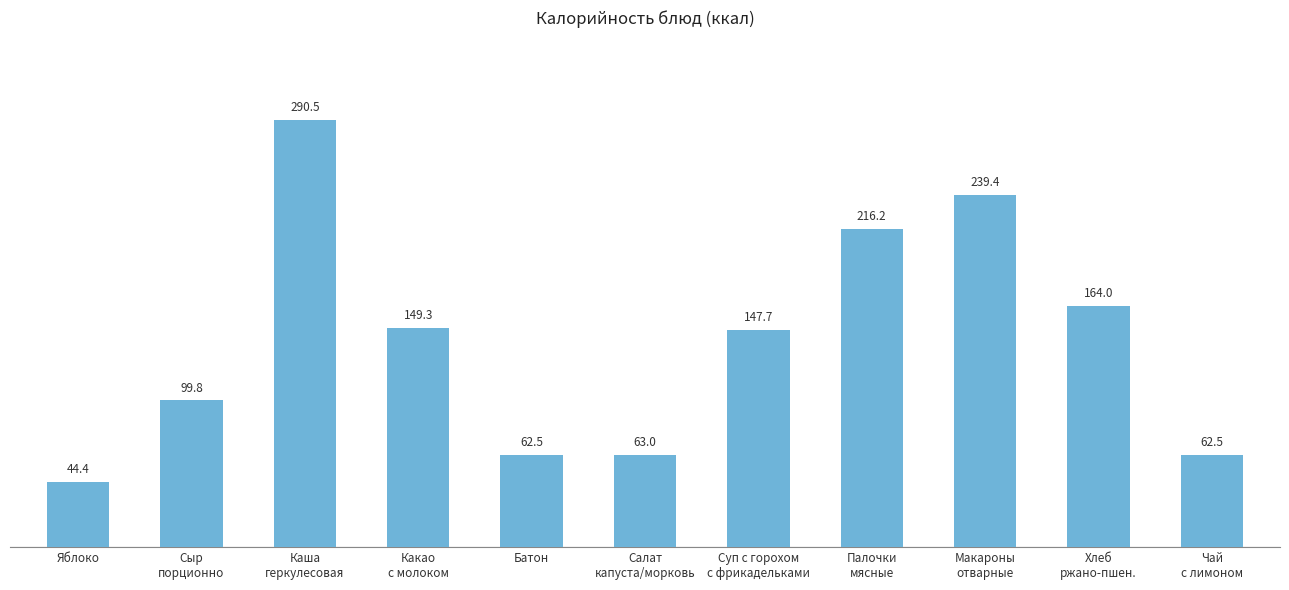

What is the average value?

139.9